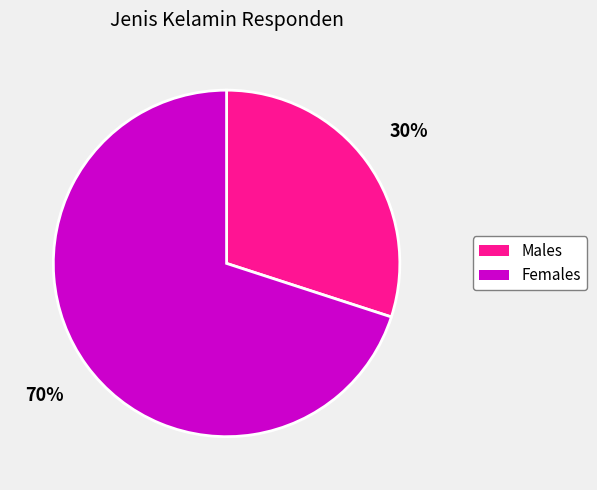

To the nearest percent, what is the average slice percentage?

50%